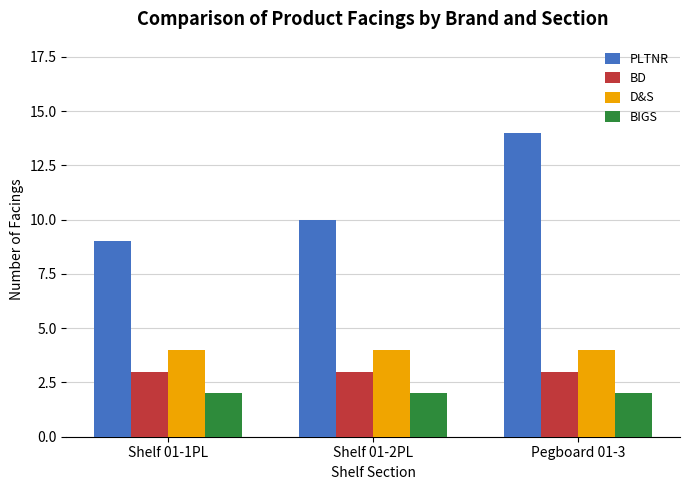

What is the approximate value of D&S at Shelf 01-1PL?

4